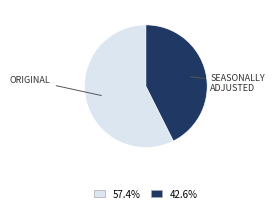

Is there a majority slice in this chart?

Yes